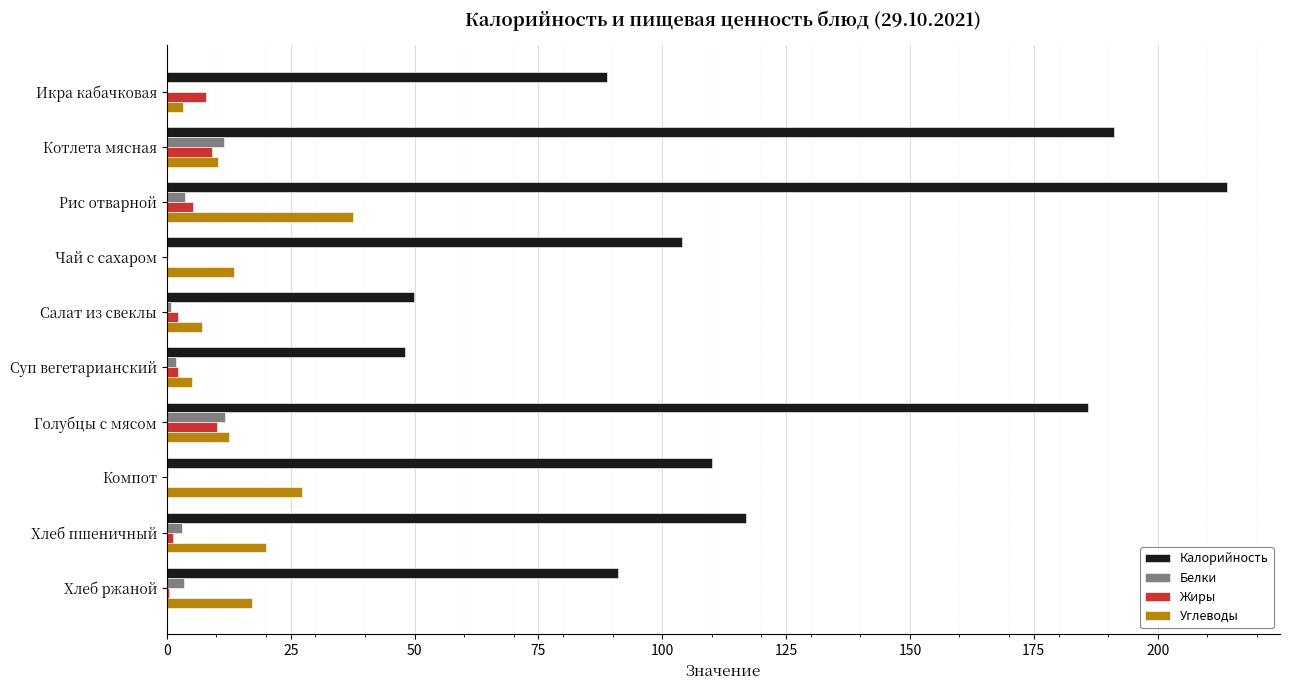

Between Котлета мясная and Суп вегетарианский, which series saw the biggest shift?

Калорийность